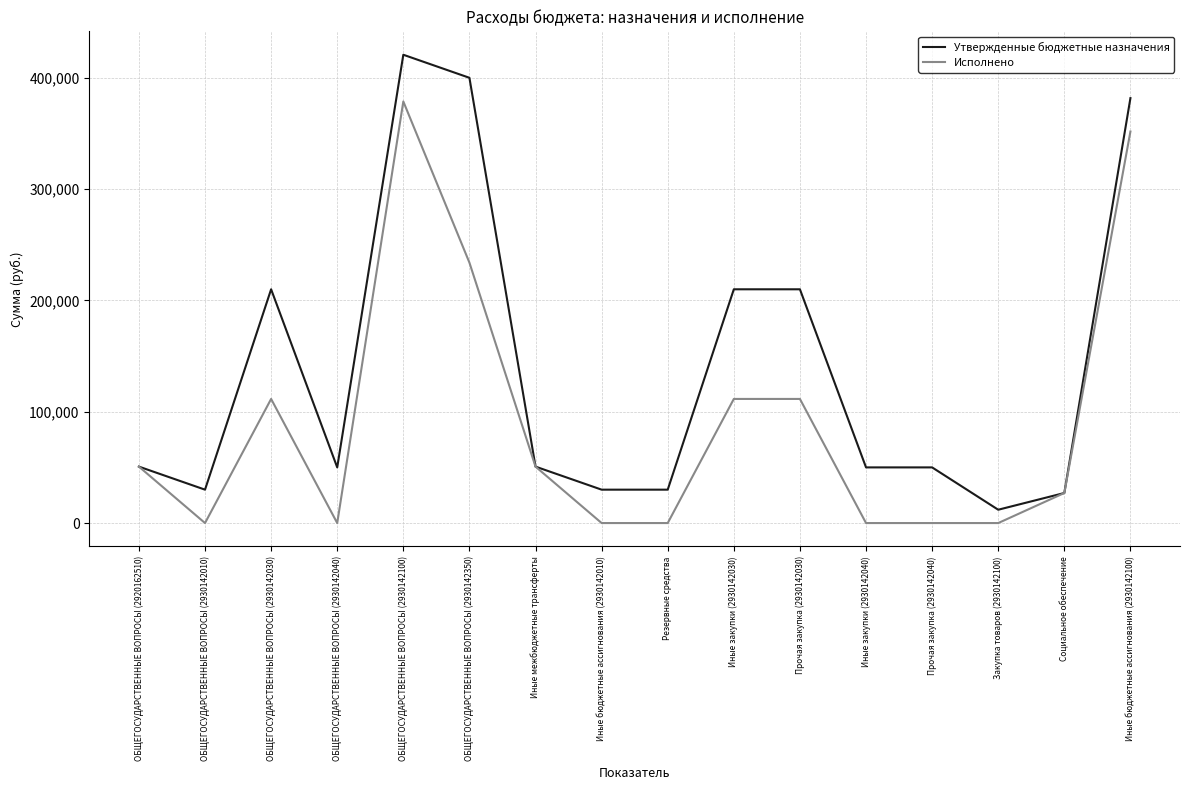

What is the approximate value of Исполнено at Прочая закупка (2930142030)?

111500.0